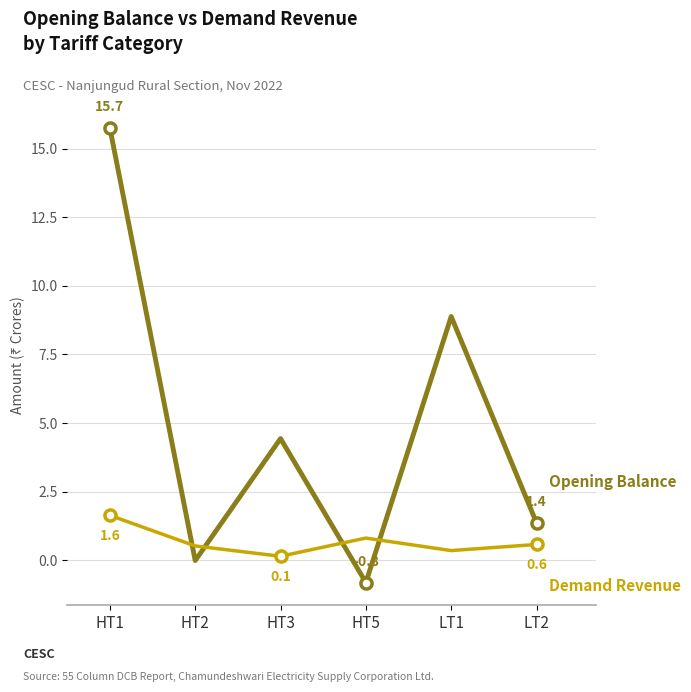

At which category is the sum across all series the highest?

HT1